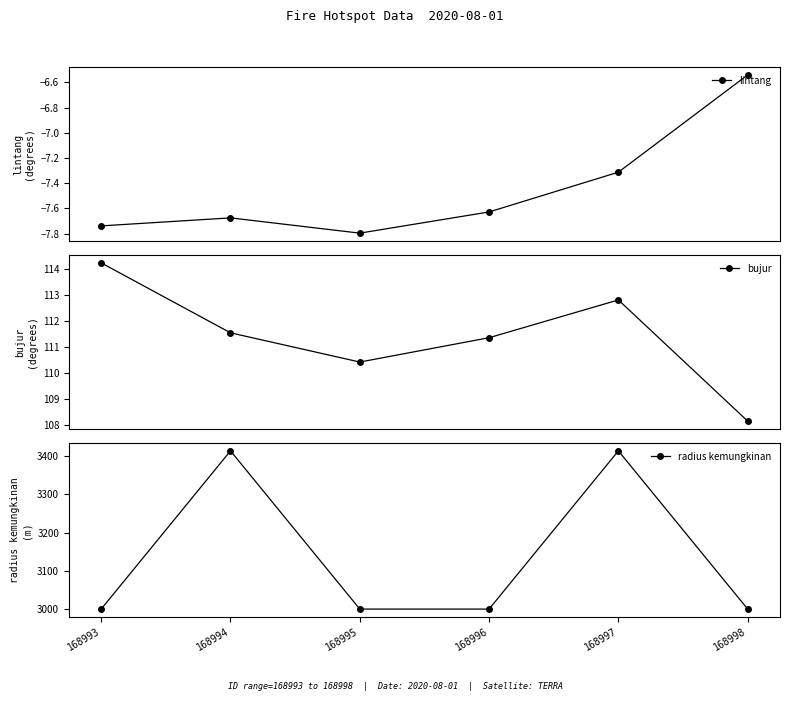

Is the value of lintang at 168994 greater than the value of radius kemungkinan at 168994?

No